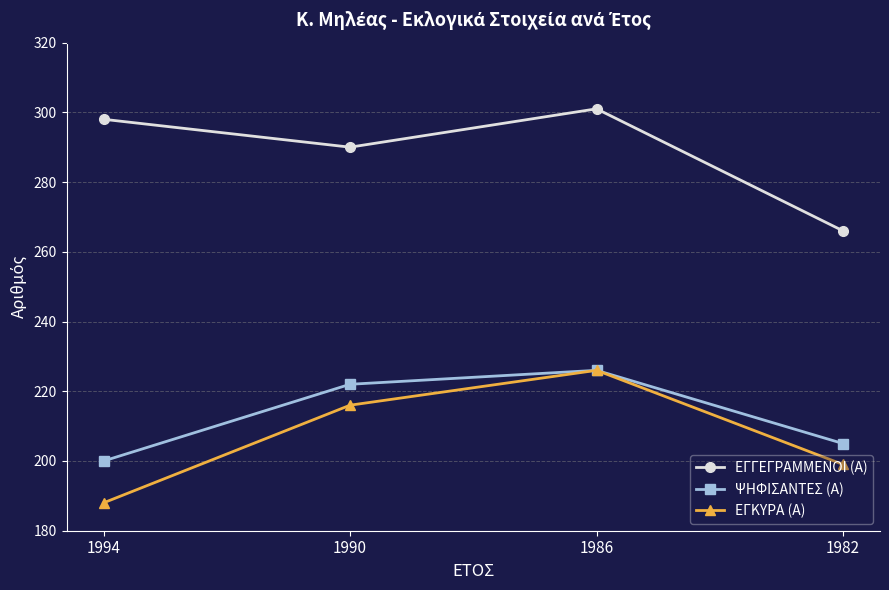

Reading left to right, list all the values displayed in this chart.

ΕΓΓΕΓΡΑΜΜΕΝΟΙ (Α): 298	290	301	266
ΨΗΦΙΣΑΝΤΕΣ (Α): 200	222	226	205
ΕΓΚΥΡΑ (Α): 188	216	226	199